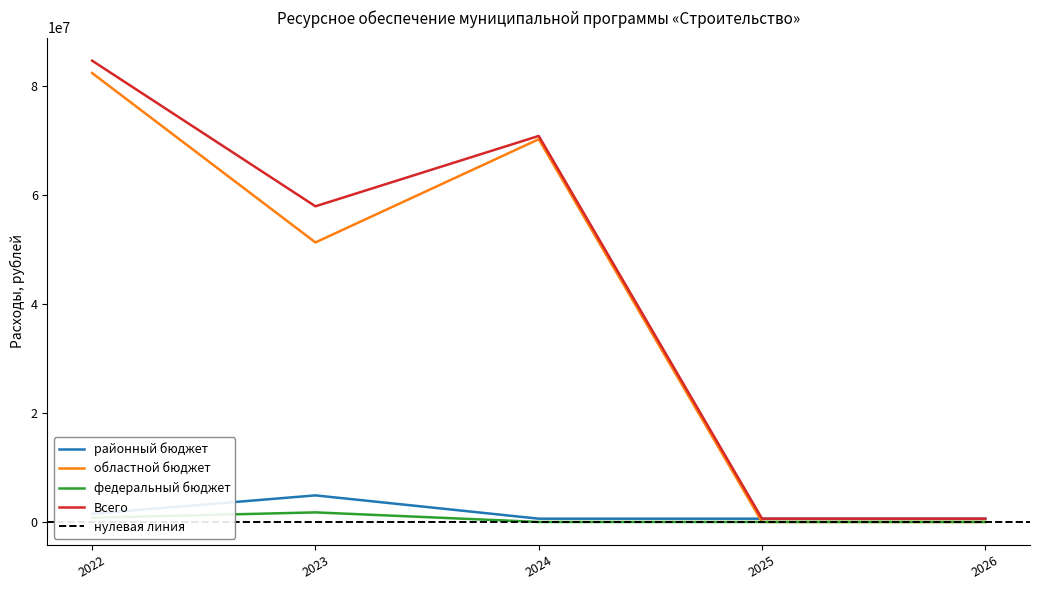

True or false: областной бюджет has a value of 104791029.9 at 2024.

False